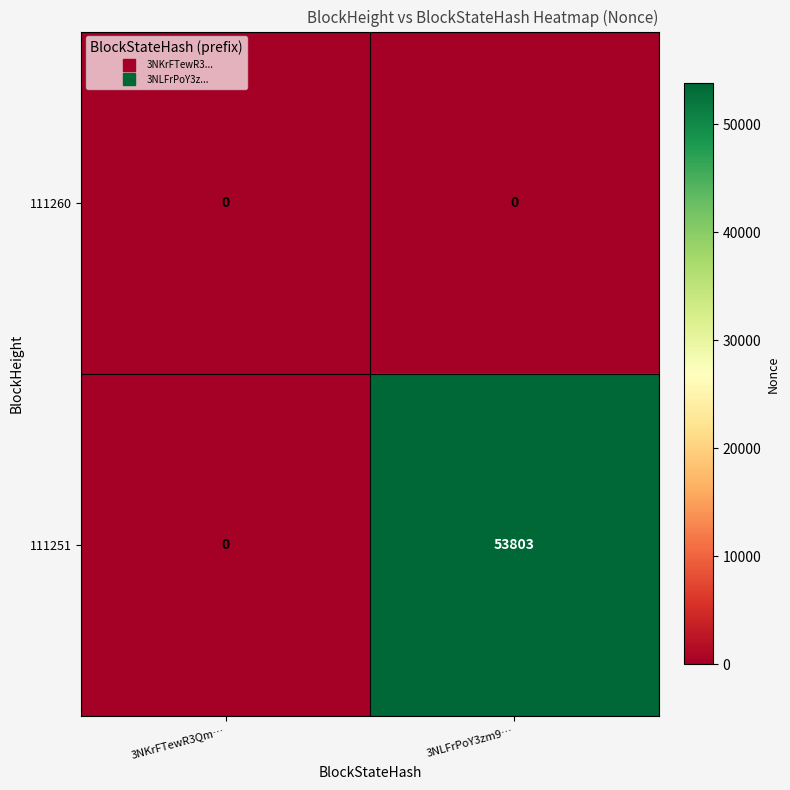

Reading left to right, transcribe all the data shown in this chart.

111260: 0	0
111251: 0	53803